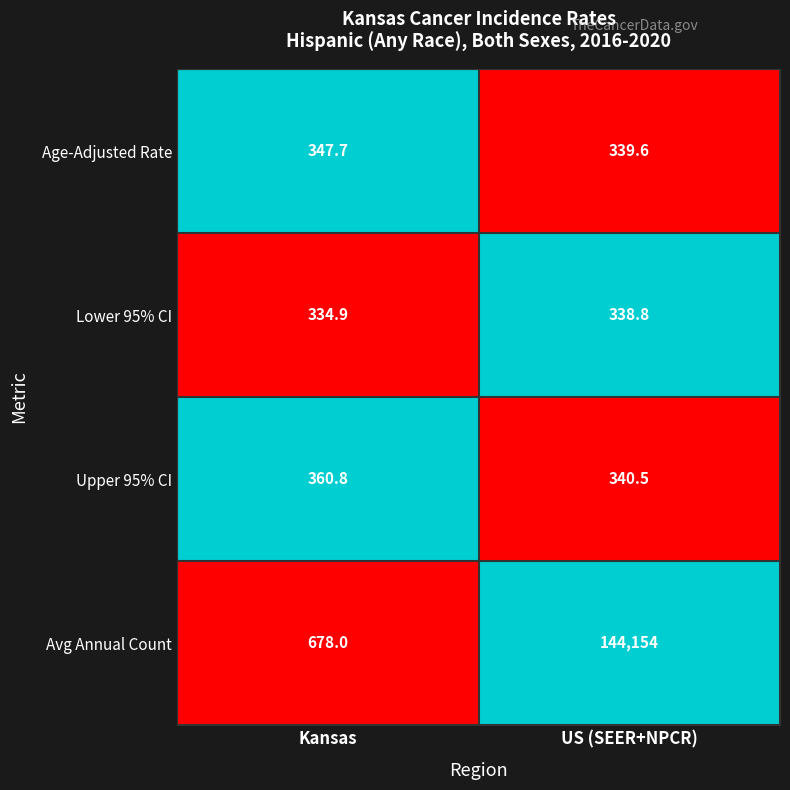

The value of Avg Annual Count at US (SEER+NPCR) is 55134.4. True or false?

False